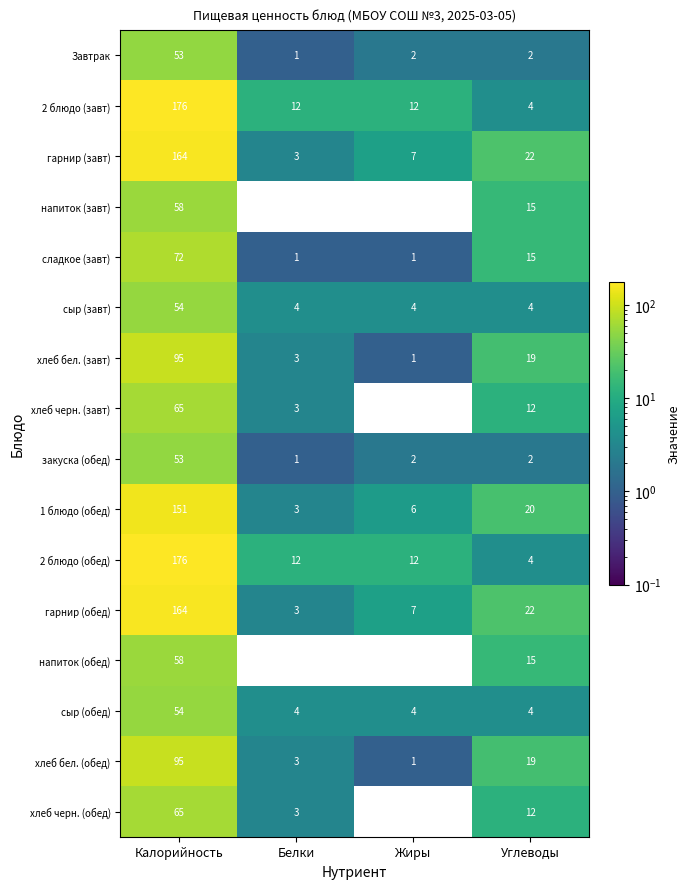

What is the total value across all series at Калорийность?

1553